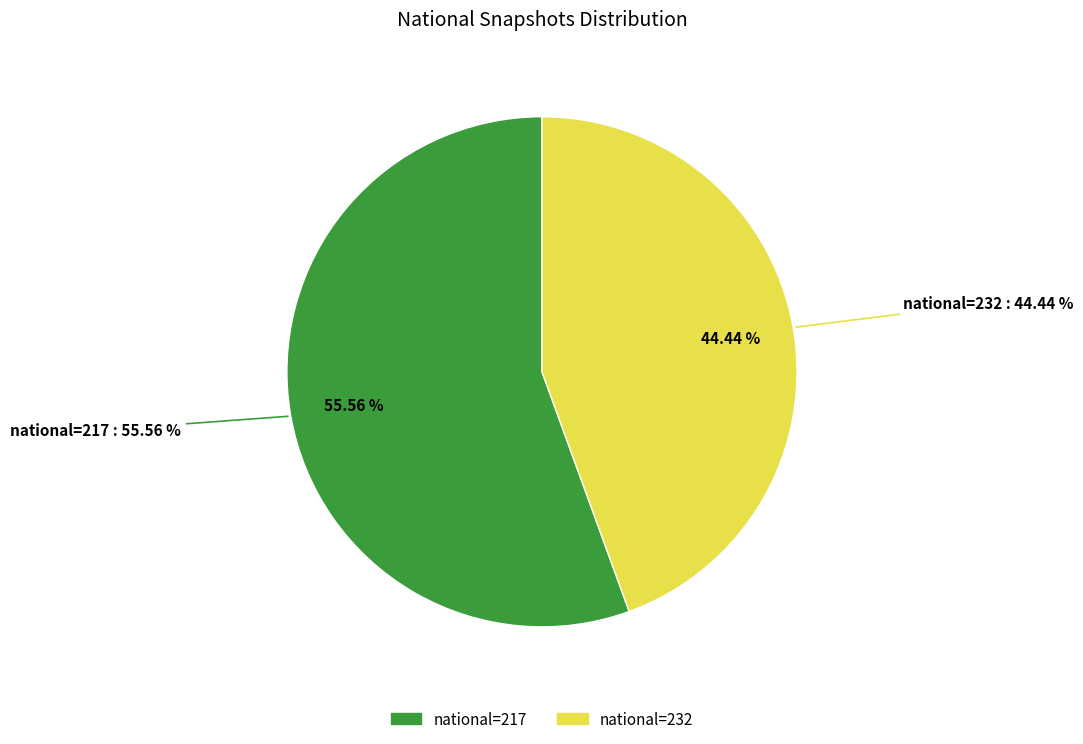

Does 2019-07-01 account for over 50% of the chart?

No